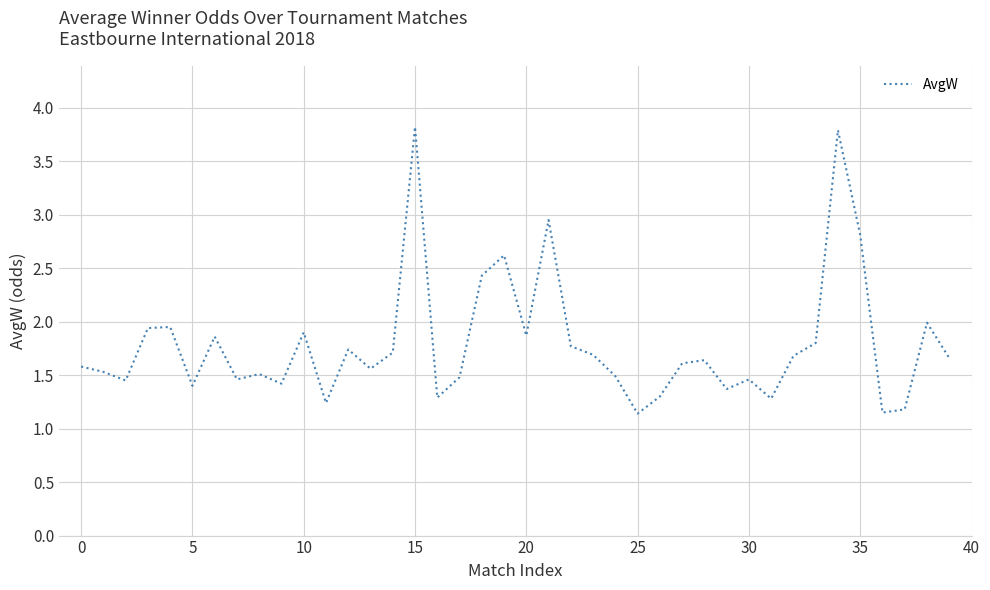

What is the greatest value displayed?

3.8